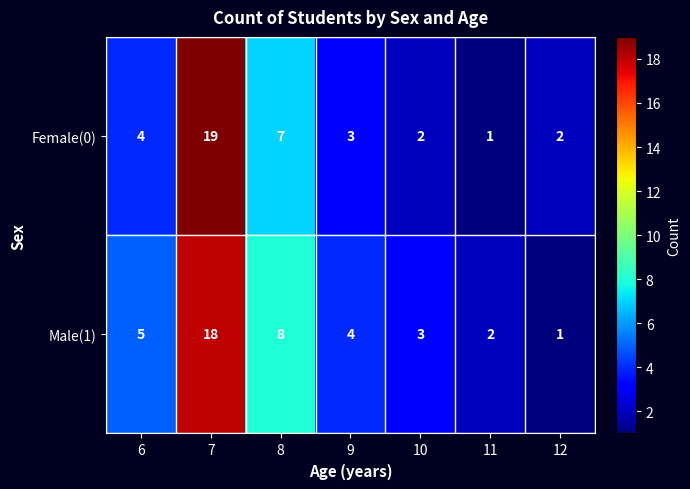

Is it true that Male(1) equals 29 at 7?

False